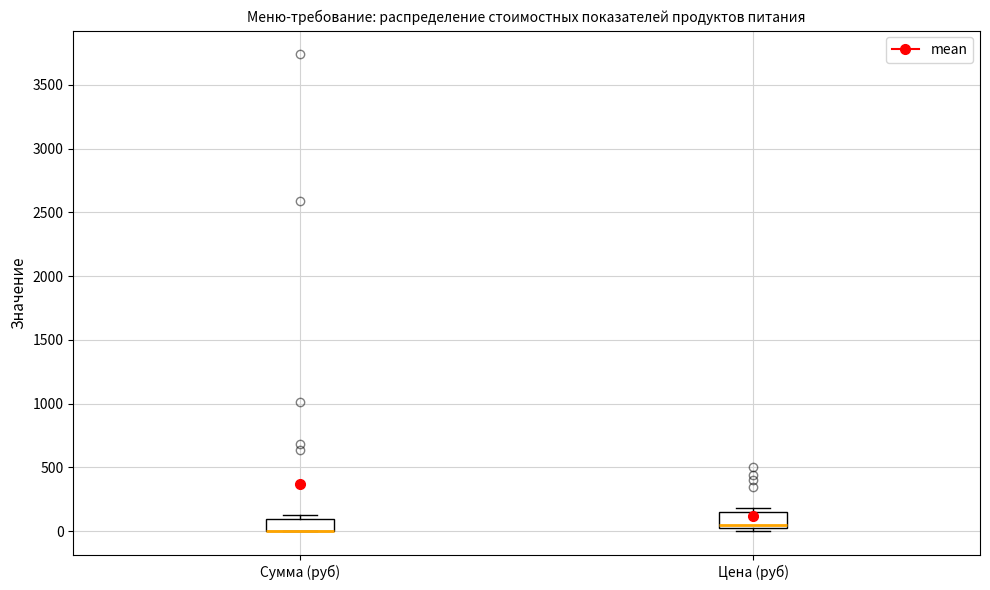

Reading left to right, transcribe this box plot: for each box, give where its median line is, the range the box spans, and where its two whiskers end, as read against the y-axis. The values are not printed on the chart, so give them approximately, as read against the axis.

Сумма (руб): median 0 (drawn on the box's lower edge), box 0 to 100, whiskers 0 to 100 (just above the box's upper edge)
Цена (руб): median 50 (just above the box's lower edge), box 50 to 150, whiskers 0 to 200